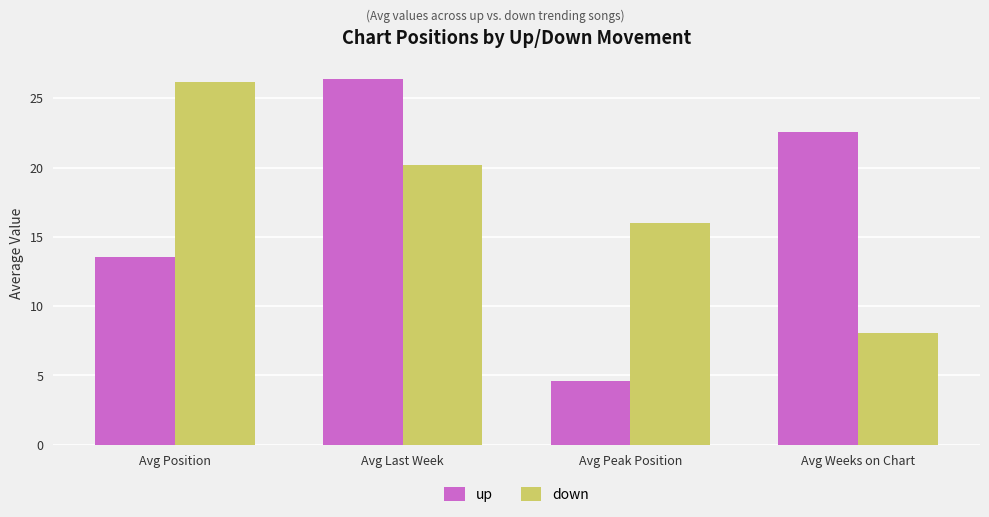

Which series has the widest spread of values?

up